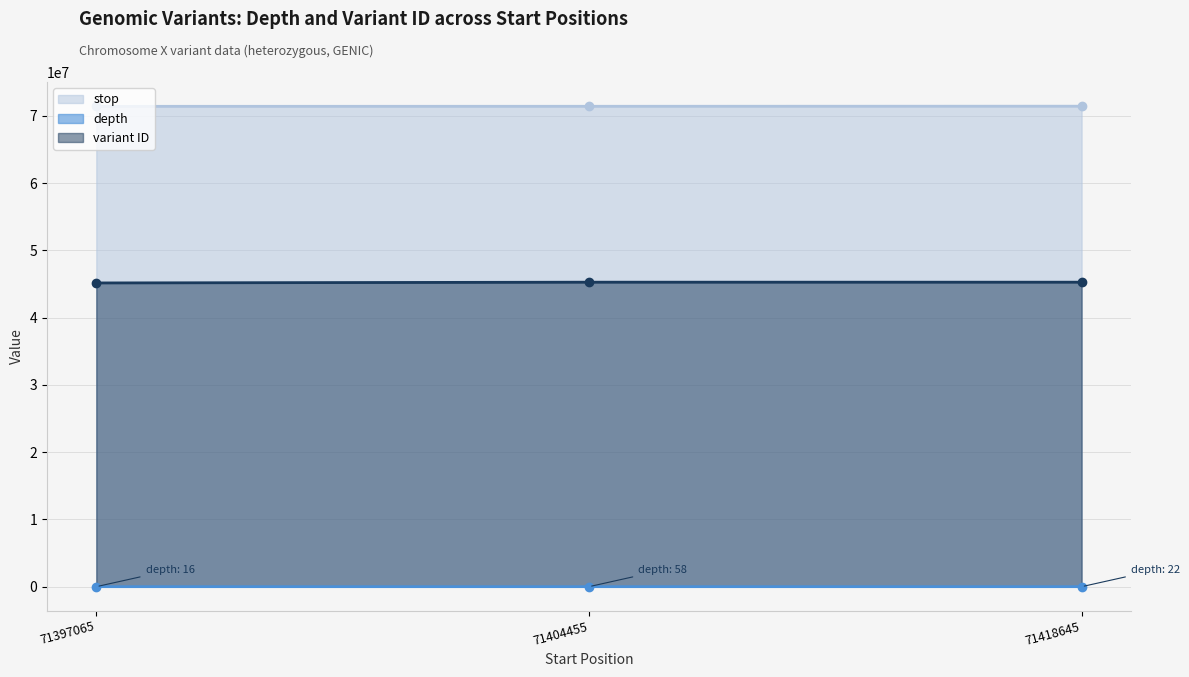

Does the chart have visible grid lines?

Yes